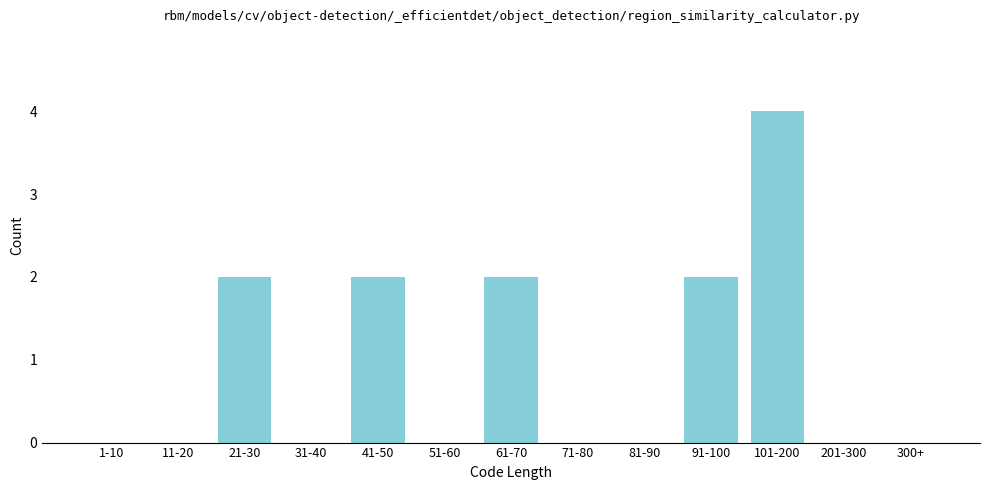

Reading right to left, what are all the values shown in this chart?

300+=0	201-300=0	101-200=4	91-100=2	81-90=0	71-80=0	61-70=2	51-60=0	41-50=2	31-40=0	21-30=2	11-20=0	1-10=0